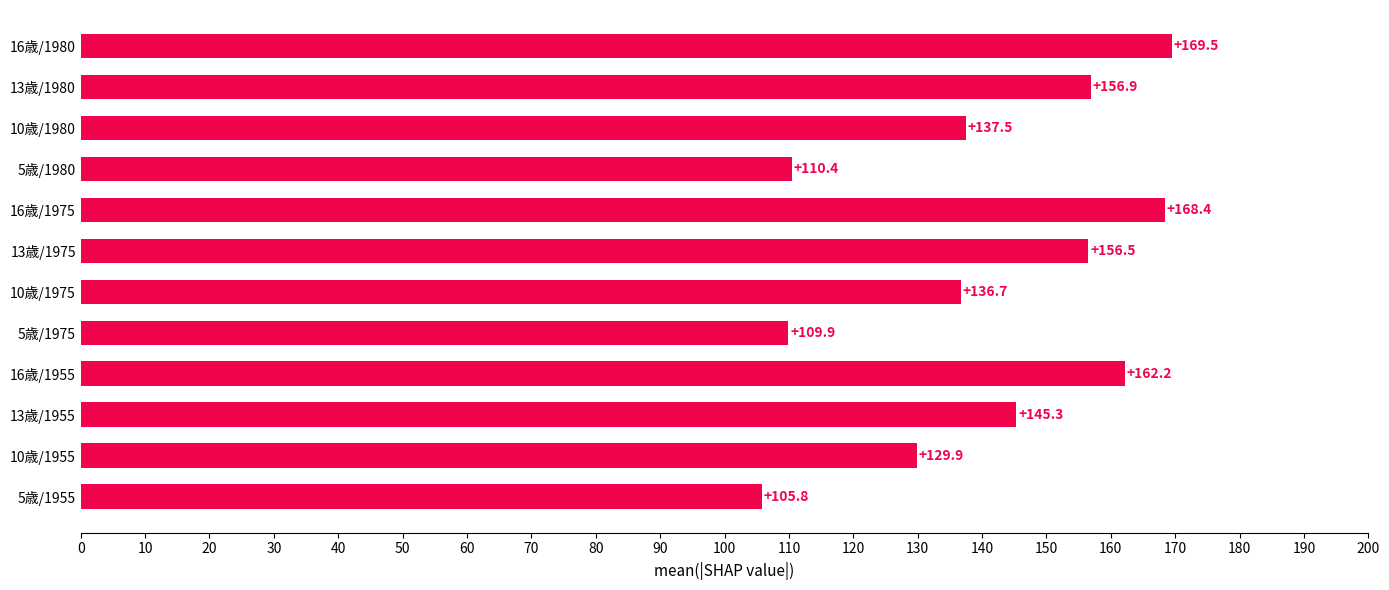

Reading bottom to top, what are all the values shown in this chart?

105.8	129.9	145.3	162.2	109.9	136.7	156.5	168.4	110.4	137.5	156.9	169.5